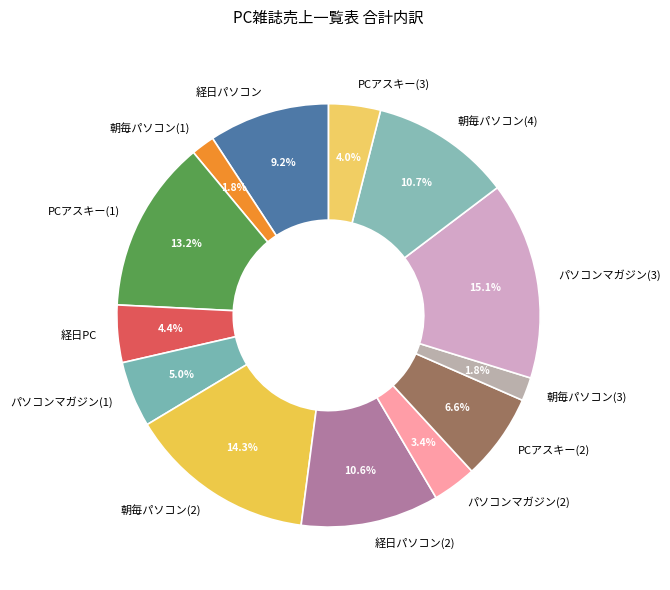

What is the ratio of the value at 経日PC to the value at パソコンマガジン(1)?

0.9